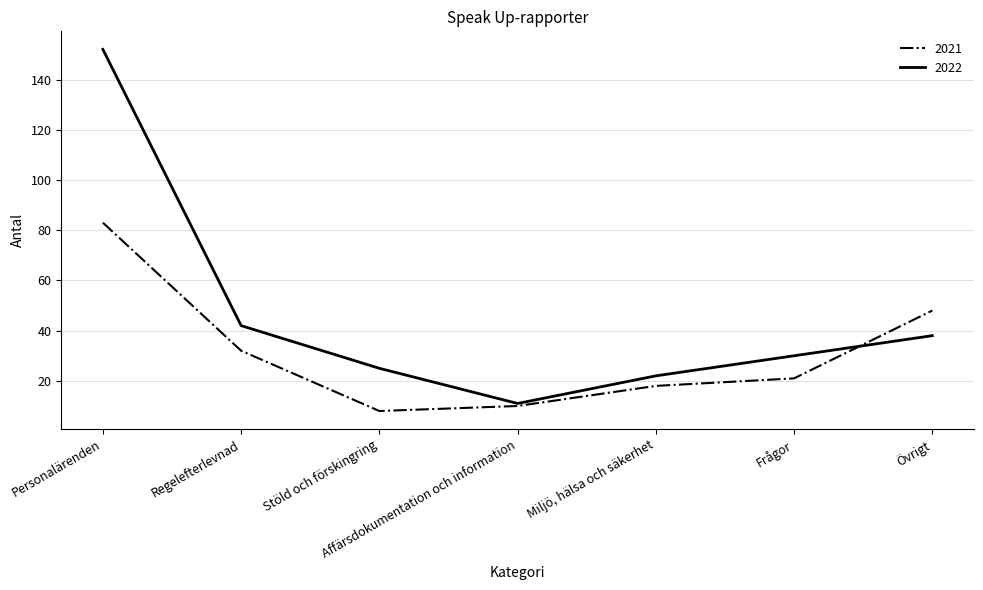

Reading left to right, what are all the values shown in this chart?

2021: 83	32	8	10	18	21	48
2022: 152	42	25	11	22	30	38